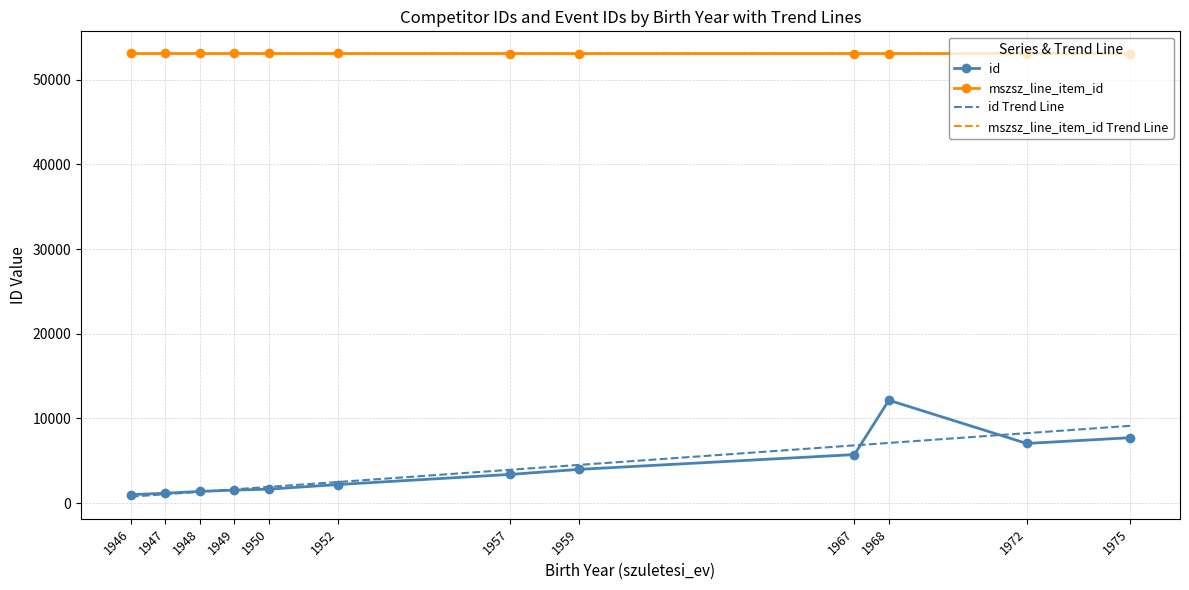

What is the maximum value shown in the chart?

53100.0